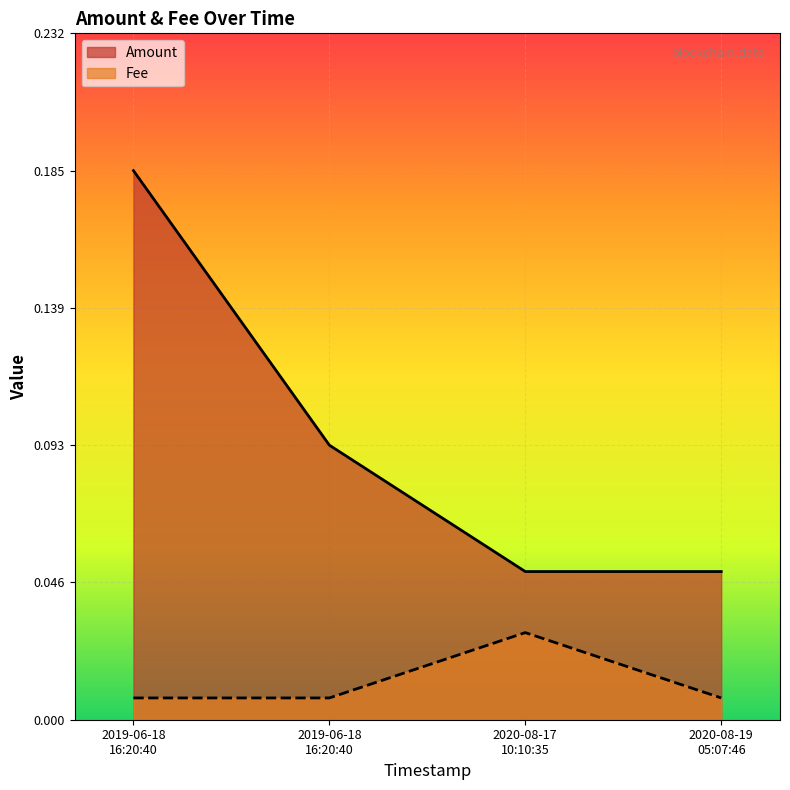

What is the label of the 1st point from the right?

2020-08-19 05:07:46